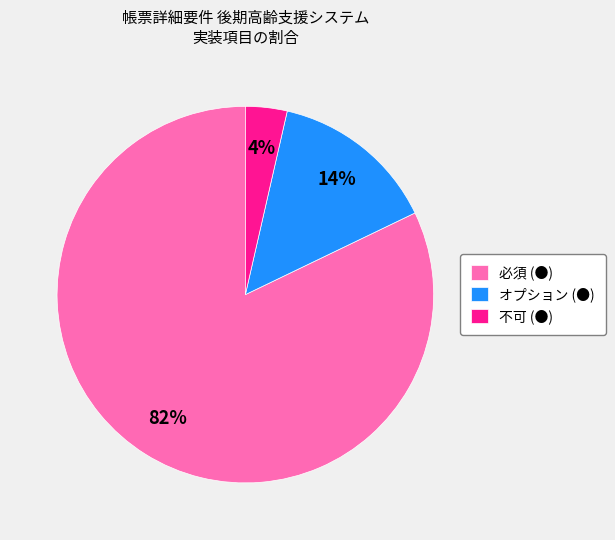

Which category accounts for the majority?

必須 (●)